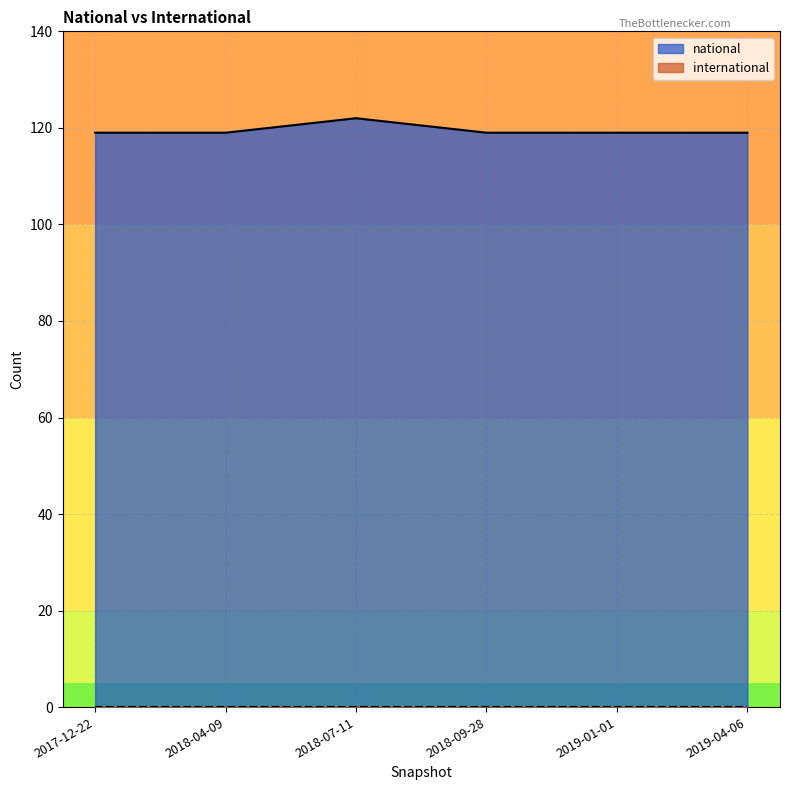

Which has a higher value, 2018-04-09 or 2019-04-06?

2018-04-09